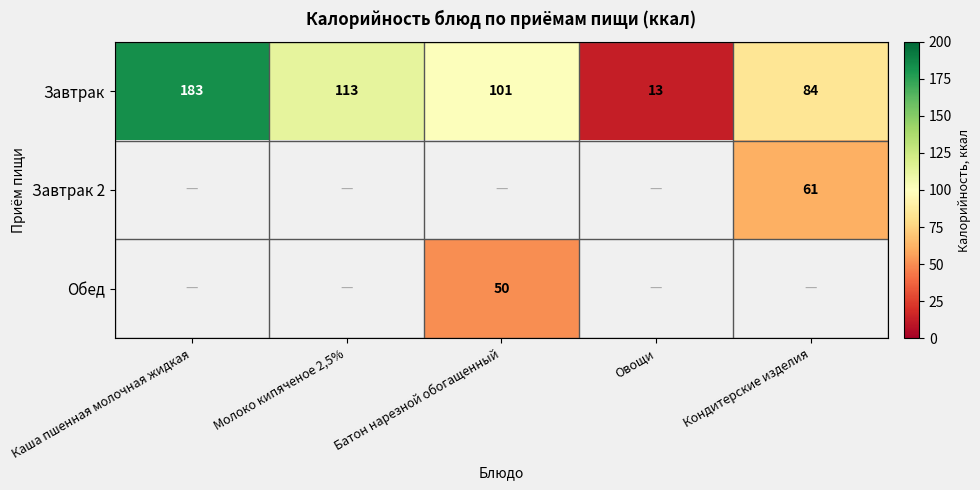

The Обед series shows 83 at Батон нарезной обогащенный. True or false?

False